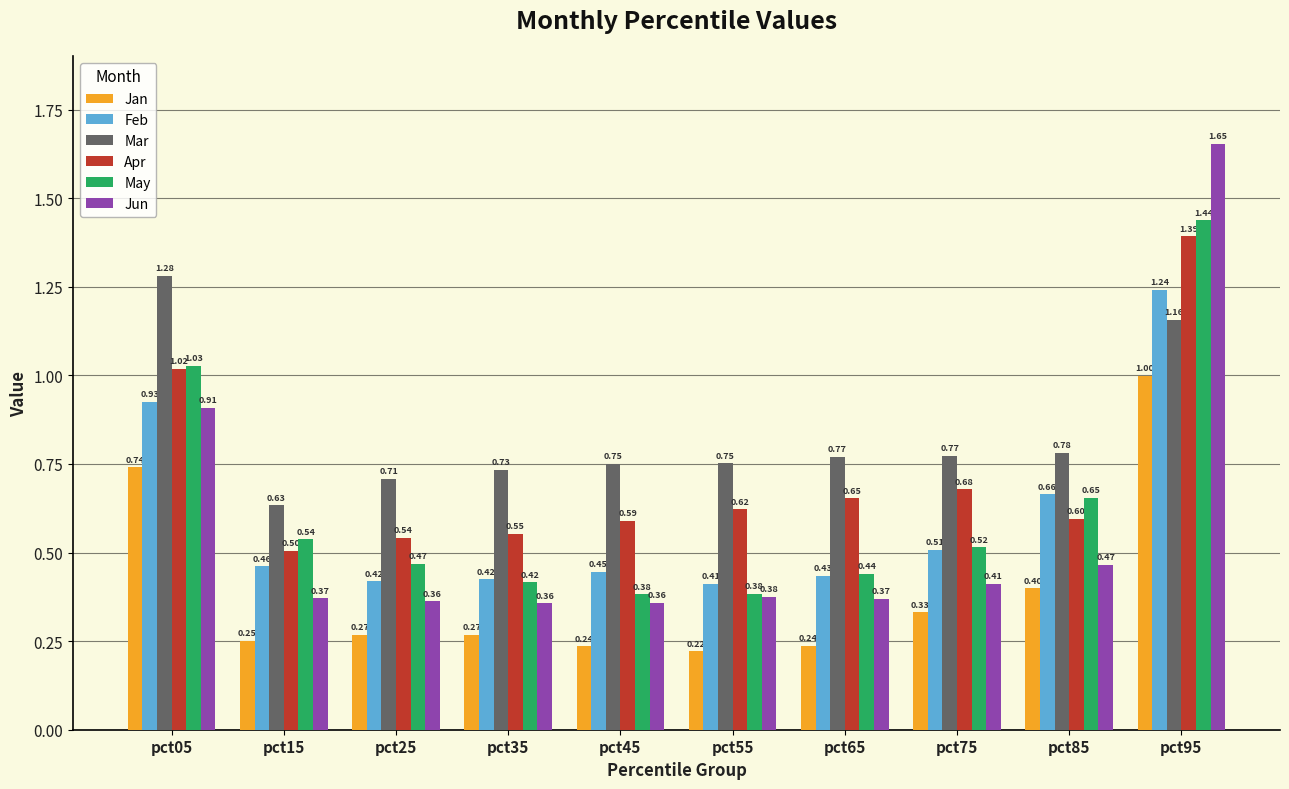

What is the total value across all series at pct85?

3.6